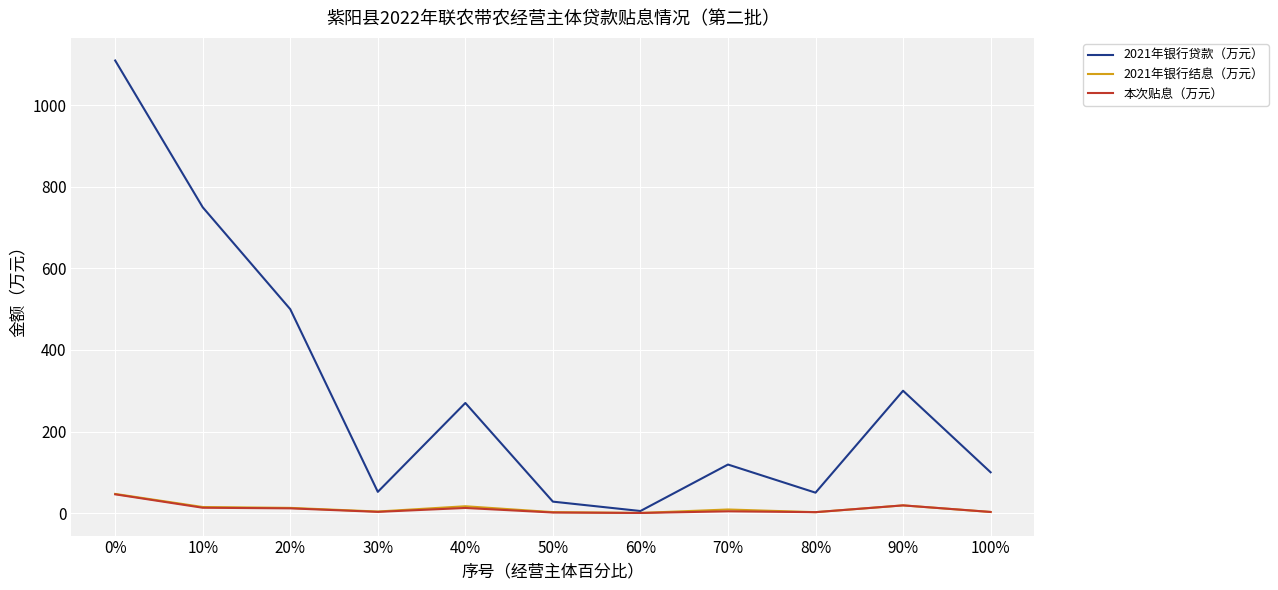

The value of 2021年银行贷款（万元） at 20% is 500.0. True or false?

True